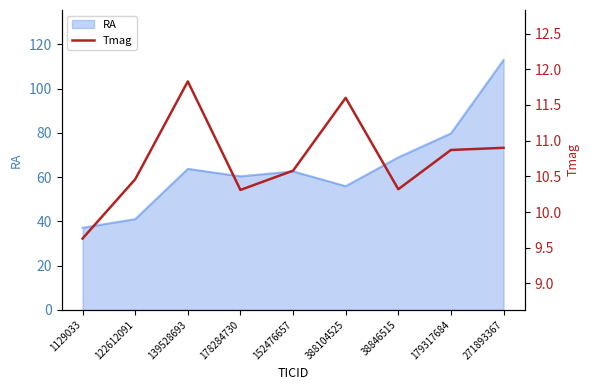

What position from the left is 38846515?

7